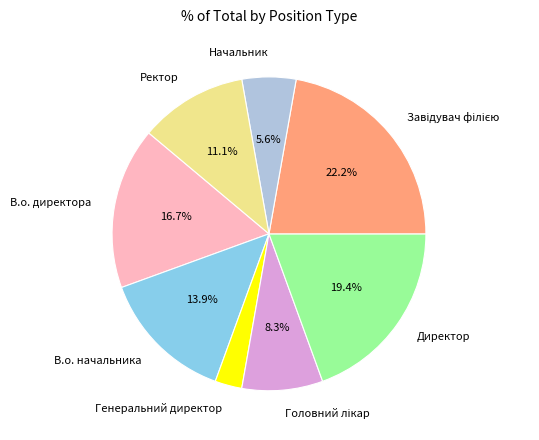

Is there a majority slice in this chart?

No